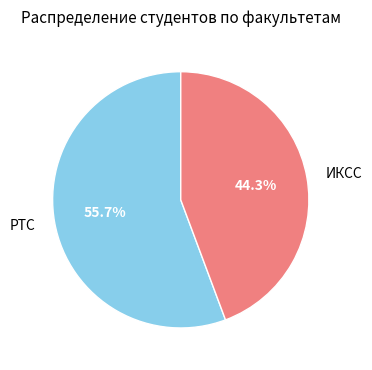

To the nearest percent, what is the average slice percentage?

50%